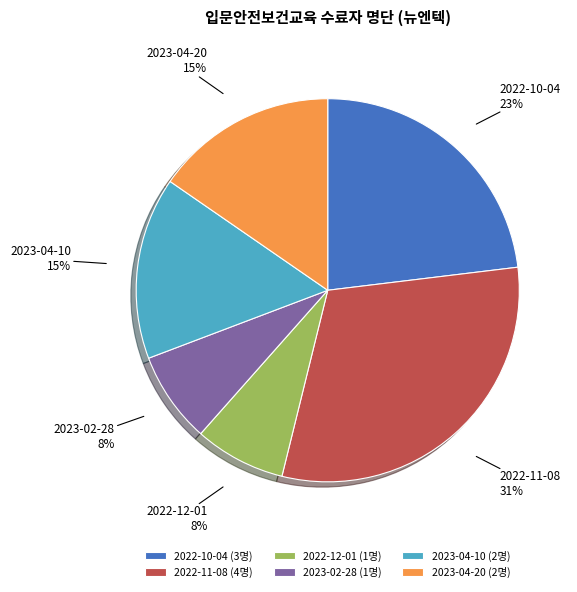

Which has a higher value, 2022-12-01 or 2022-11-08?

2022-11-08